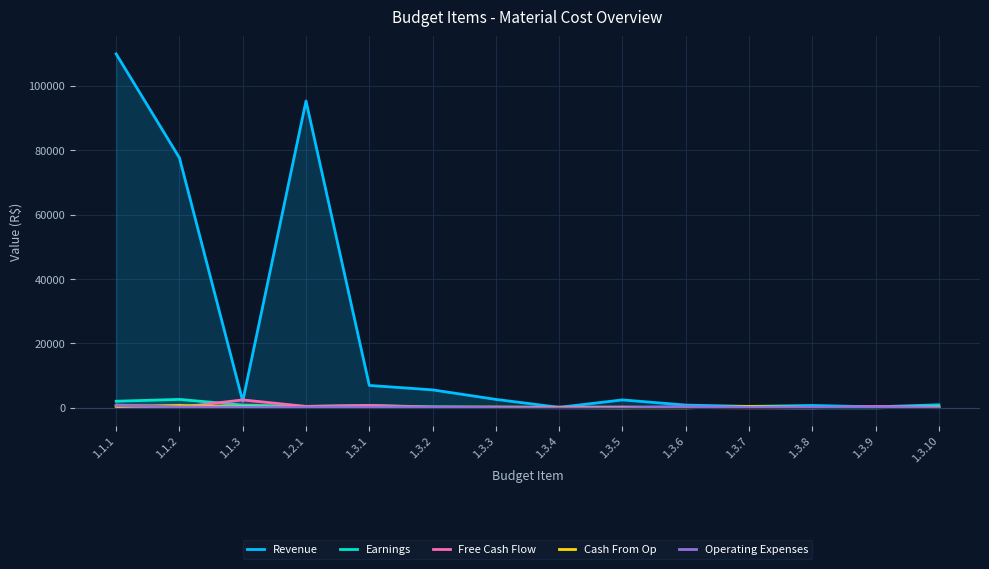

Where is Operating Expenses nearest to the value 371?

1.3.6